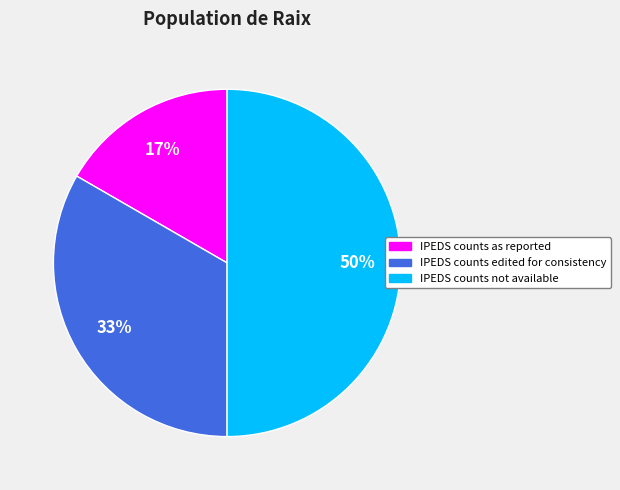

How many slices are in this pie chart?

3